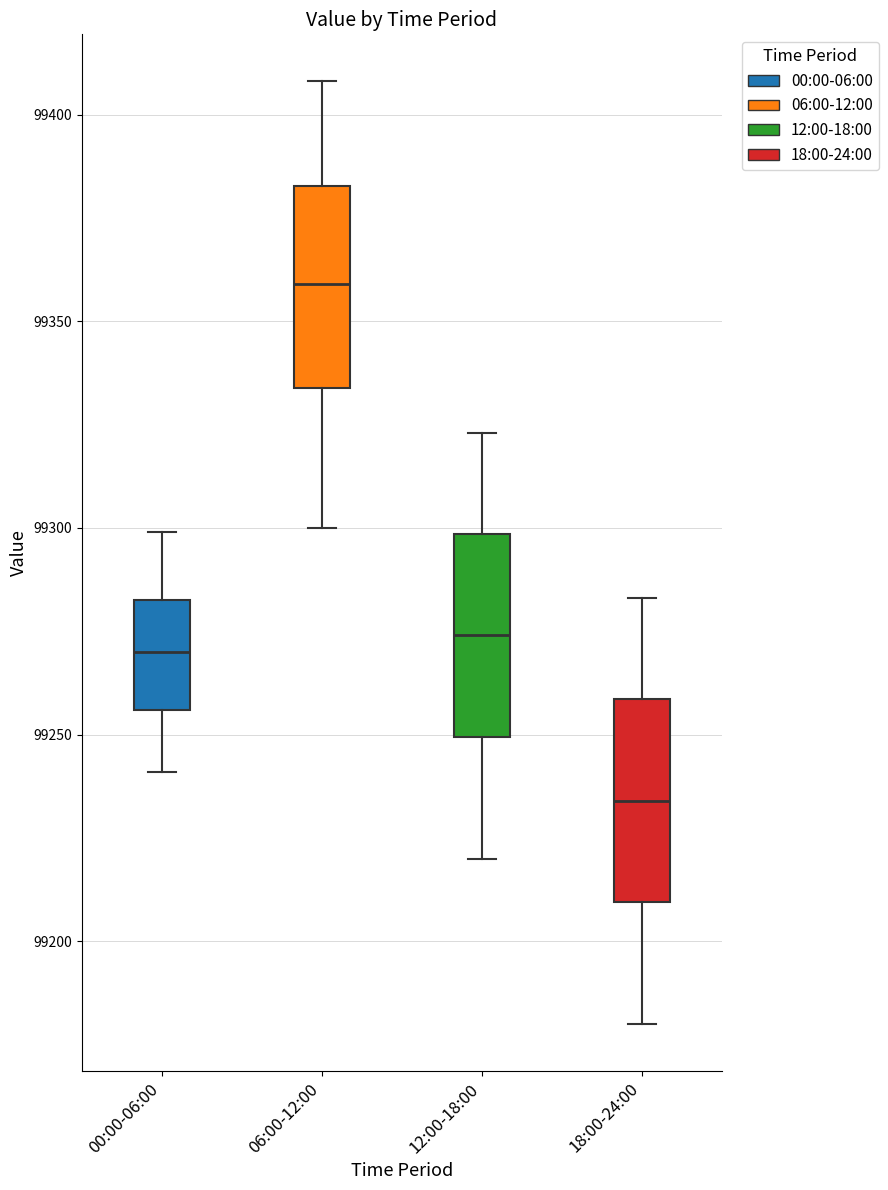

Reading left to right, transcribe this box plot: for each box, give where its median line is, the range the box spans, and where its two whiskers end, as read against the y-axis. The values are not printed on the chart, so give them approximately, as read against the axis.

00:00-06:00: median 99270, box 99255 to 99285, whiskers 99240 to 99300
06:00-12:00: median 99360, box 99335 to 99385, whiskers 99300 to 99410
12:00-18:00: median 99275, box 99250 to 99300, whiskers 99220 to 99325
18:00-24:00: median 99235, box 99210 to 99260, whiskers 99180 to 99285